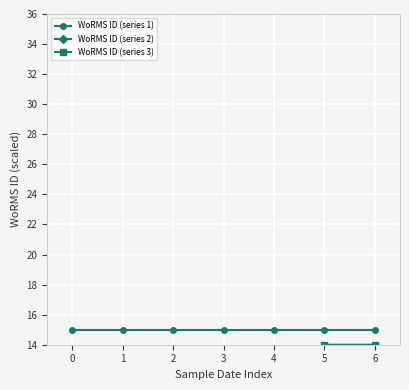

The value of WoRMS ID (series 2) at 6 is 17.8. True or false?

False